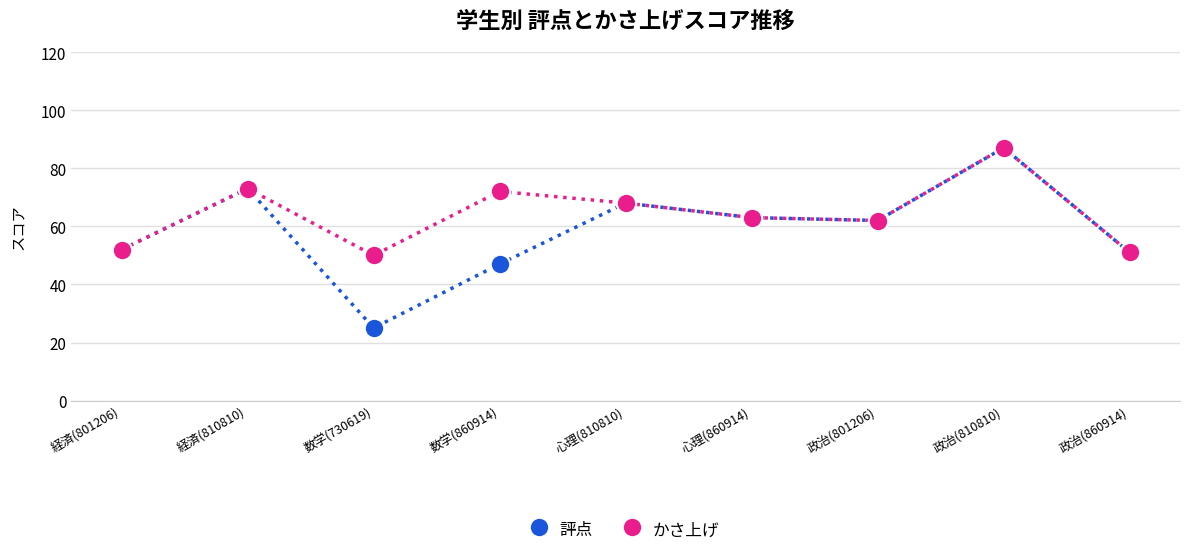

What are all the series names shown in the legend?

評点, かさ上げ